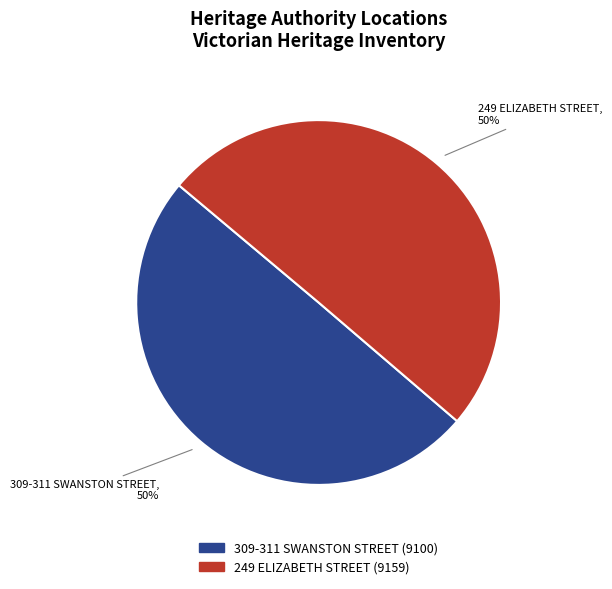

What percentage is the 249 ELIZABETH STREET slice, to the nearest percent?

50%